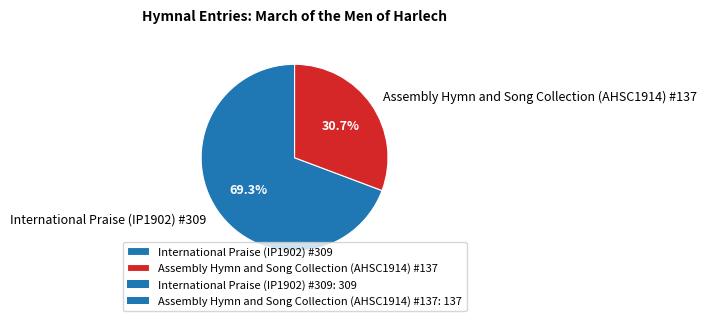

Which category has the smallest portion of the pie?

Assembly Hymn and Song Collection (AHSC1914) #137